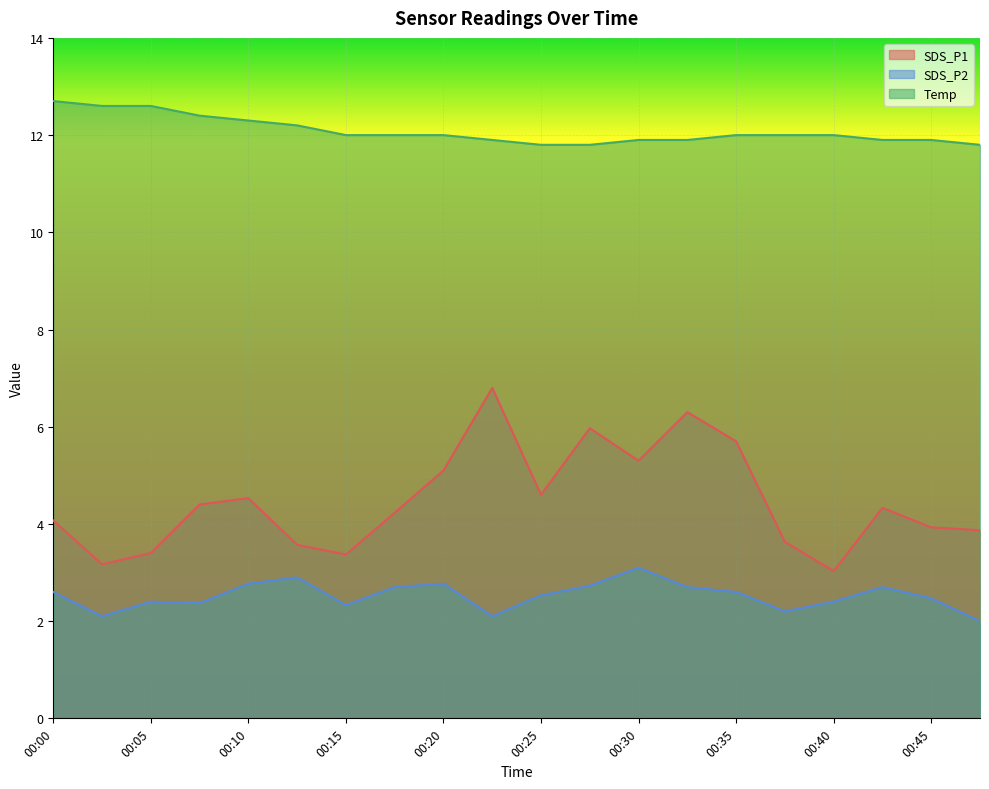

How many values in the Temp series exceed 12?

6